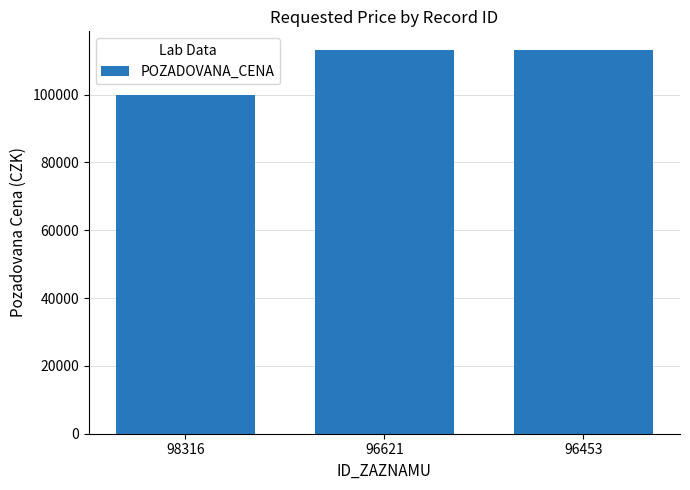

What is the ratio of the value at 96621 to the value at 98316?

1.1